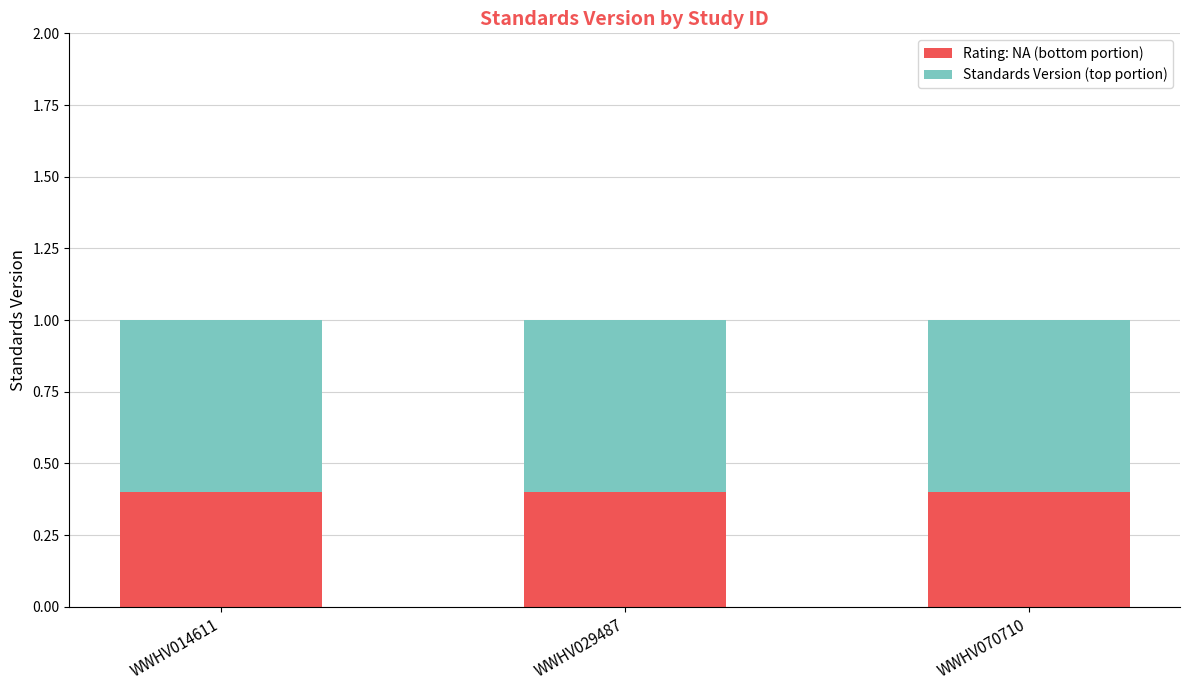

What is the total value across all series at WWHV029487?

1.0